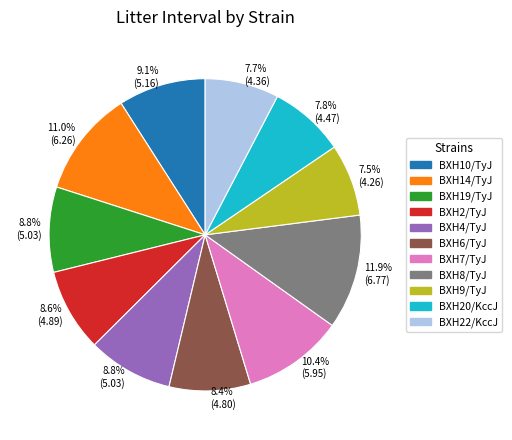

Is there a majority slice in this chart?

No